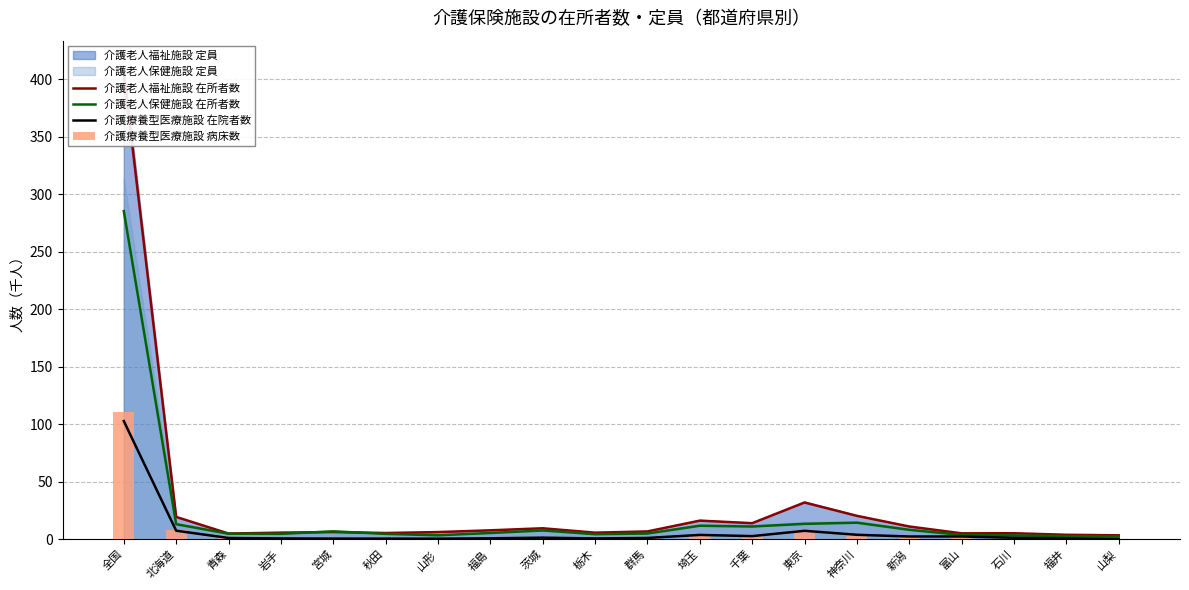

What is the average value of the 介護老人福祉施設 在所者数 series?

29.7